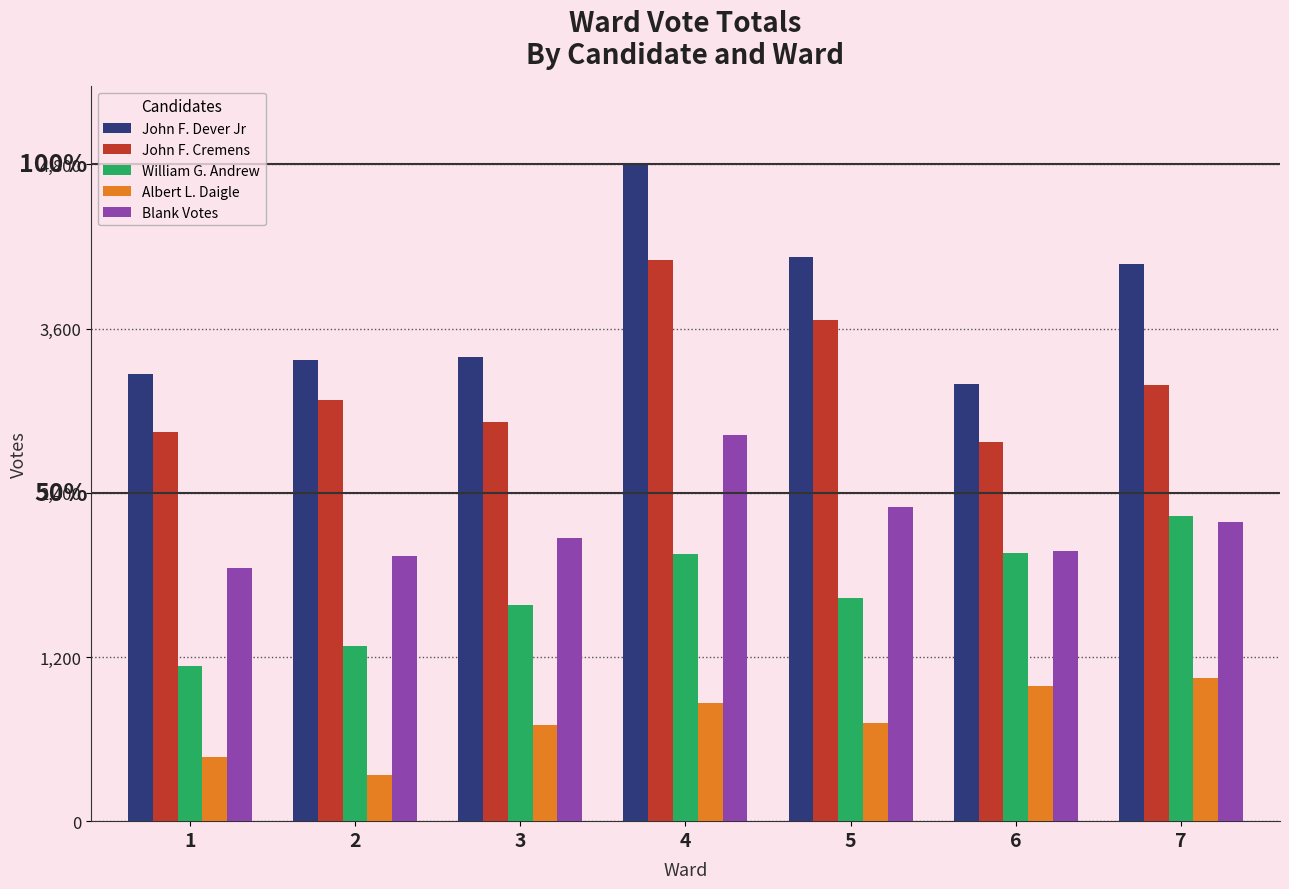

What is the value of the Albert L. Daigle bar at the 2nd from the left?

340